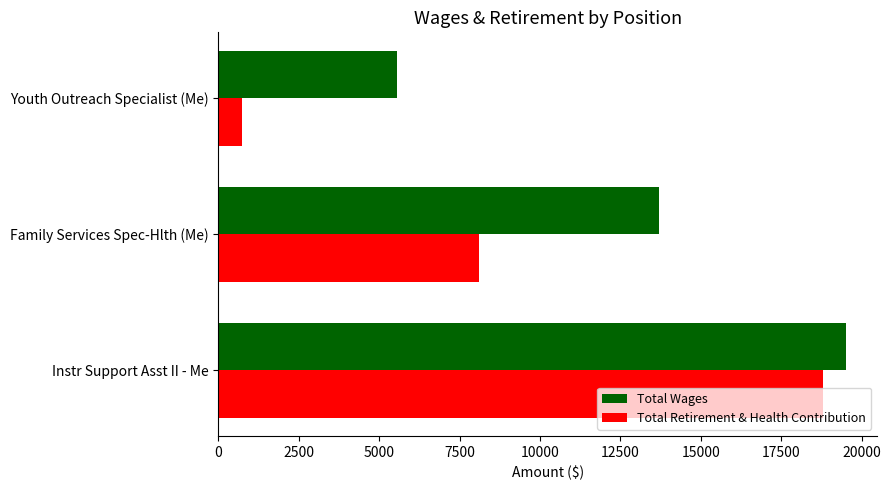

List the labels in order of Total Retirement & Health Contribution value, smallest first.

Youth Outreach Specialist (Me), Family Services Spec-Hlth (Me), Instr Support Asst II - Me